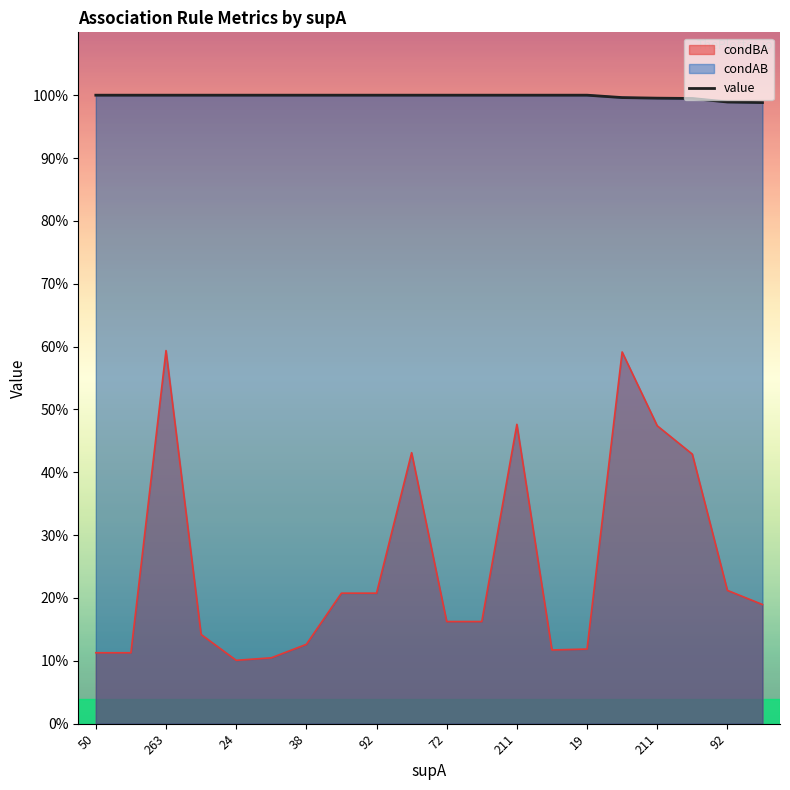

How many lines are shown in the chart?

1